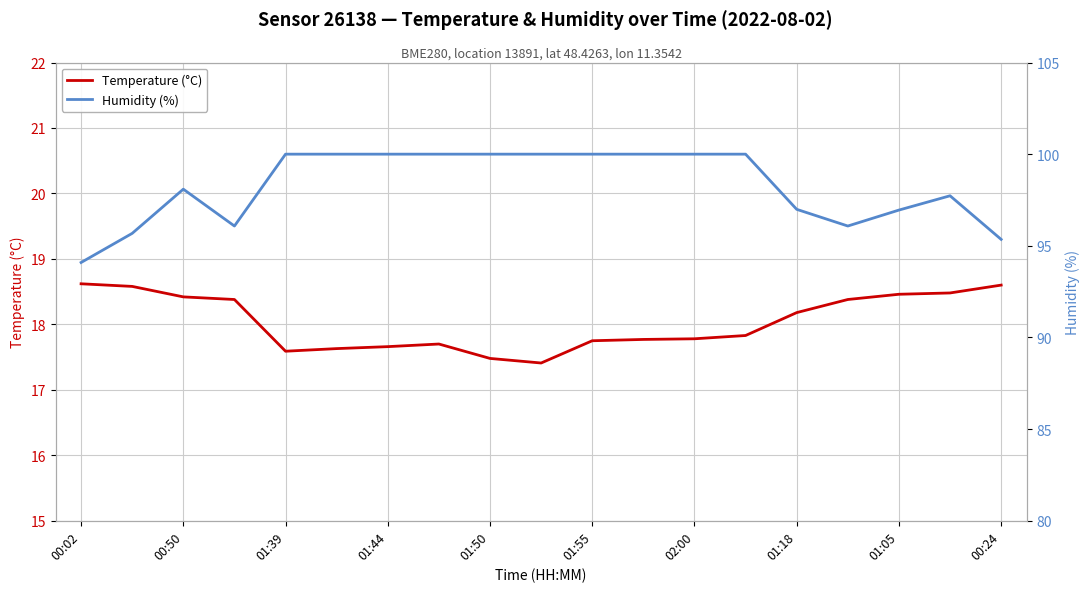

True or false: Temperature (°C) has a value of 9.2 at 01:18.

False